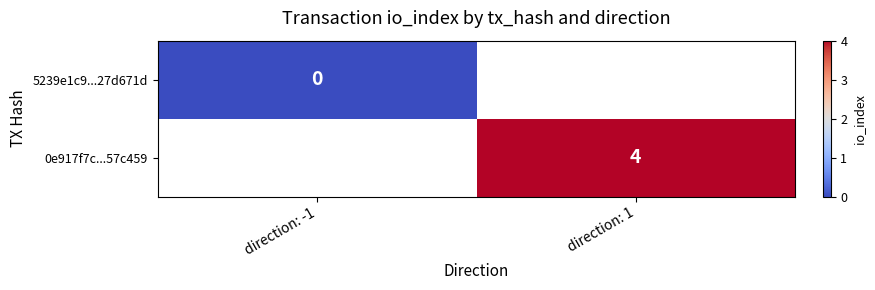

At which label does 0e917f7c...57c459 reach its peak?

direction: -1